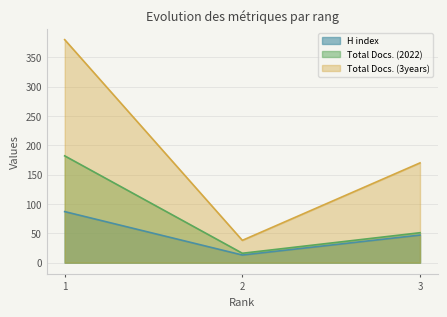

What is the total value across all series at 3?

268